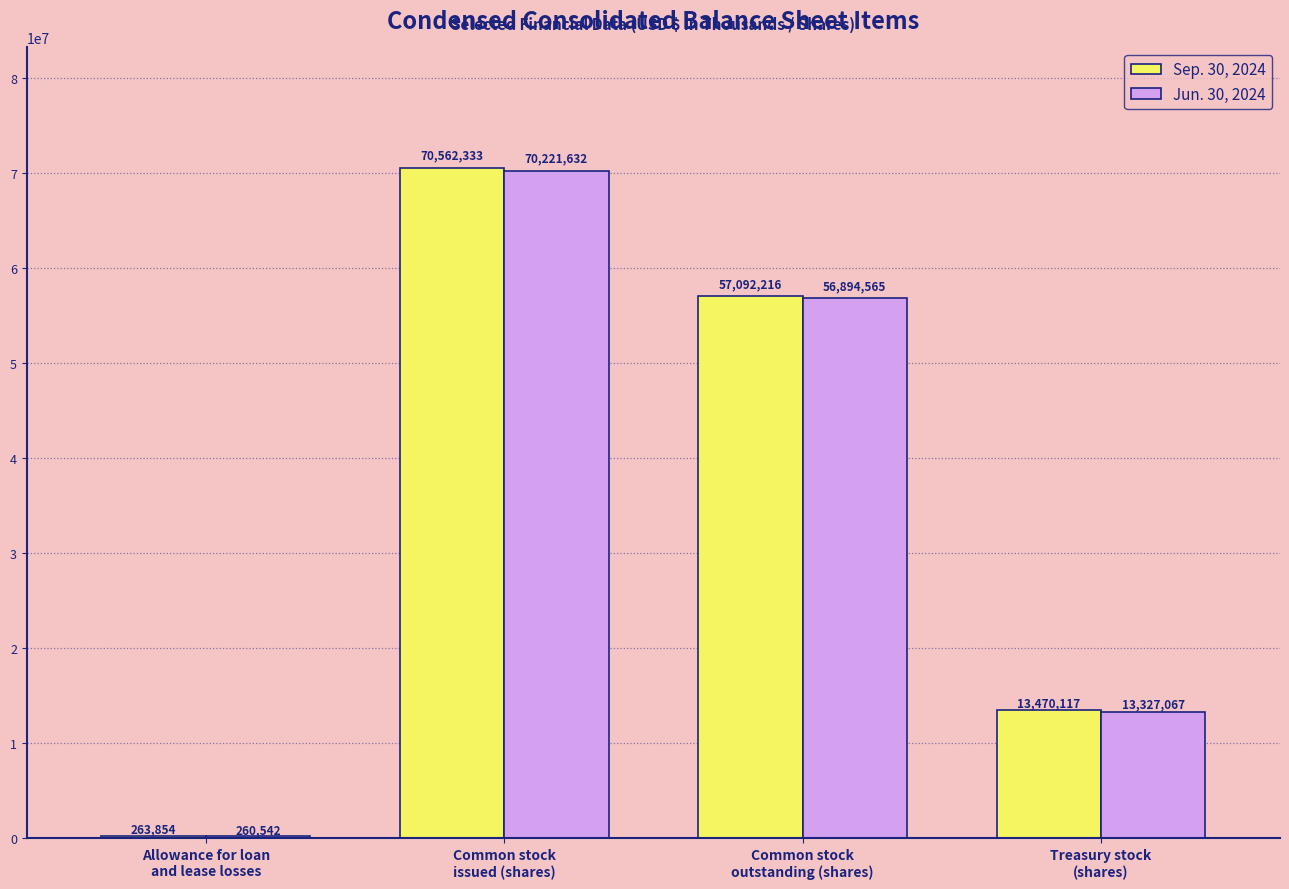

What is the difference between the maximum and second lowest values in the Sep. 30, 2024 series?

57092216